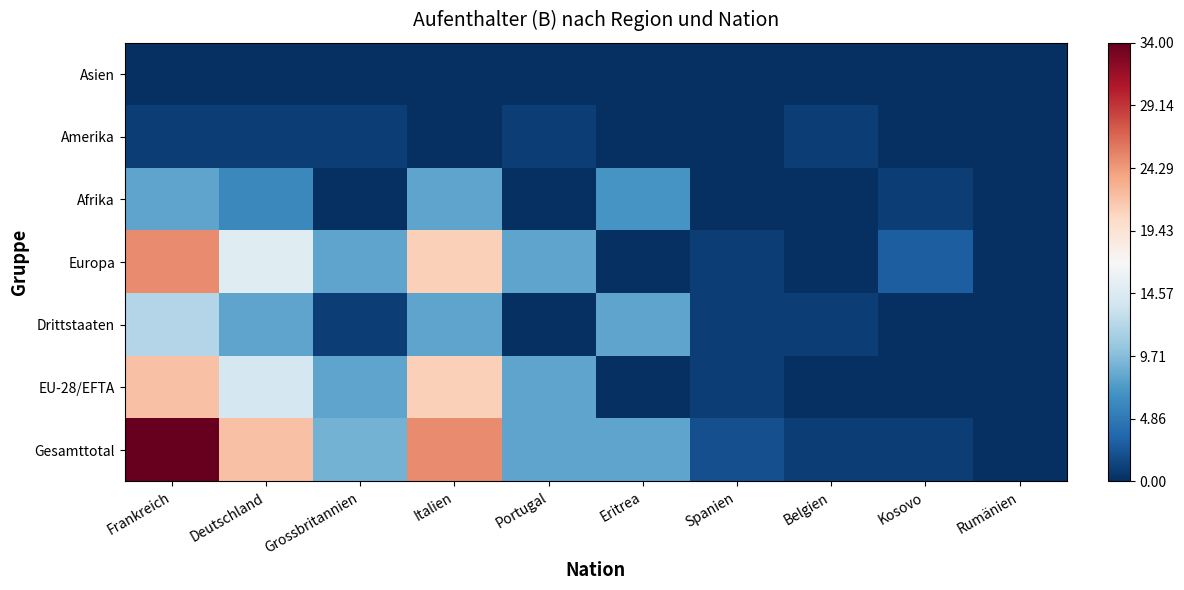

Which category has the highest value across all series?

Frankreich